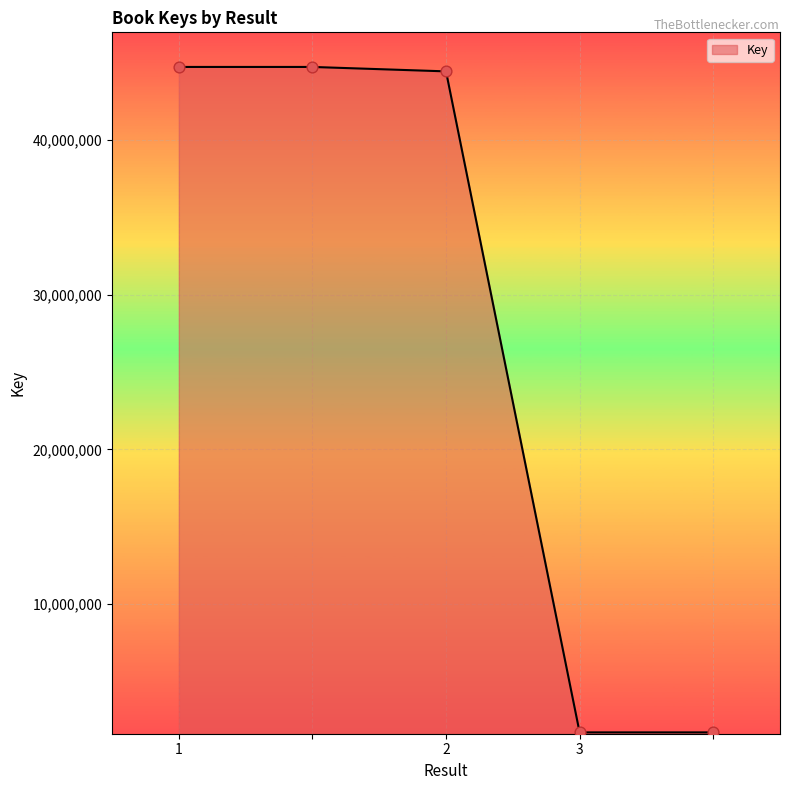

What is the smallest value displayed?

1728430